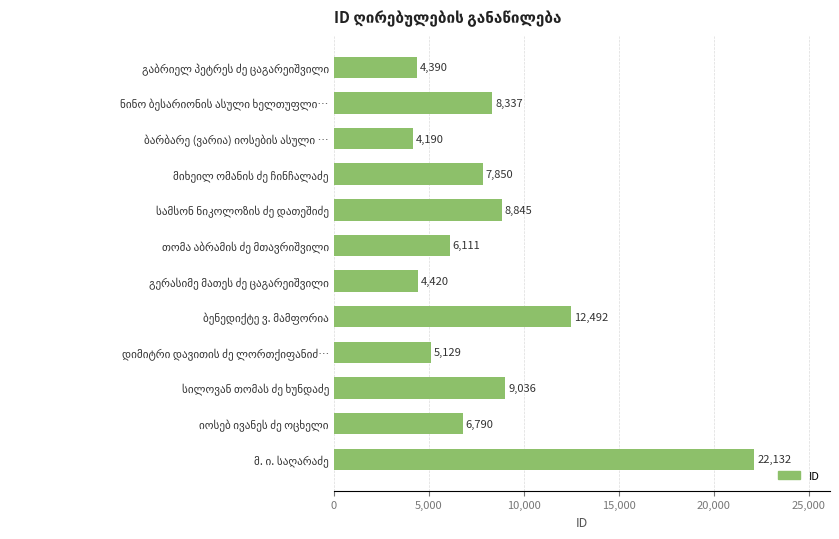

What is the value of the 8th bar from the top?

12492